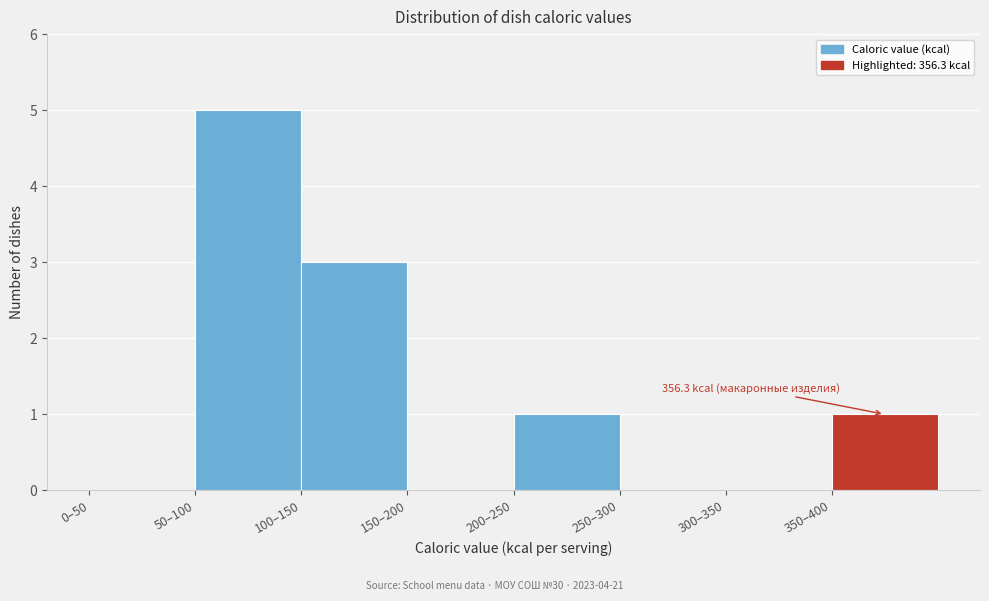

Reading left to right, list all the values displayed in this chart.

0–50=0	50–100=5	100–150=3	150–200=0	200–250=1	250–300=0	300–350=0	350–400=1